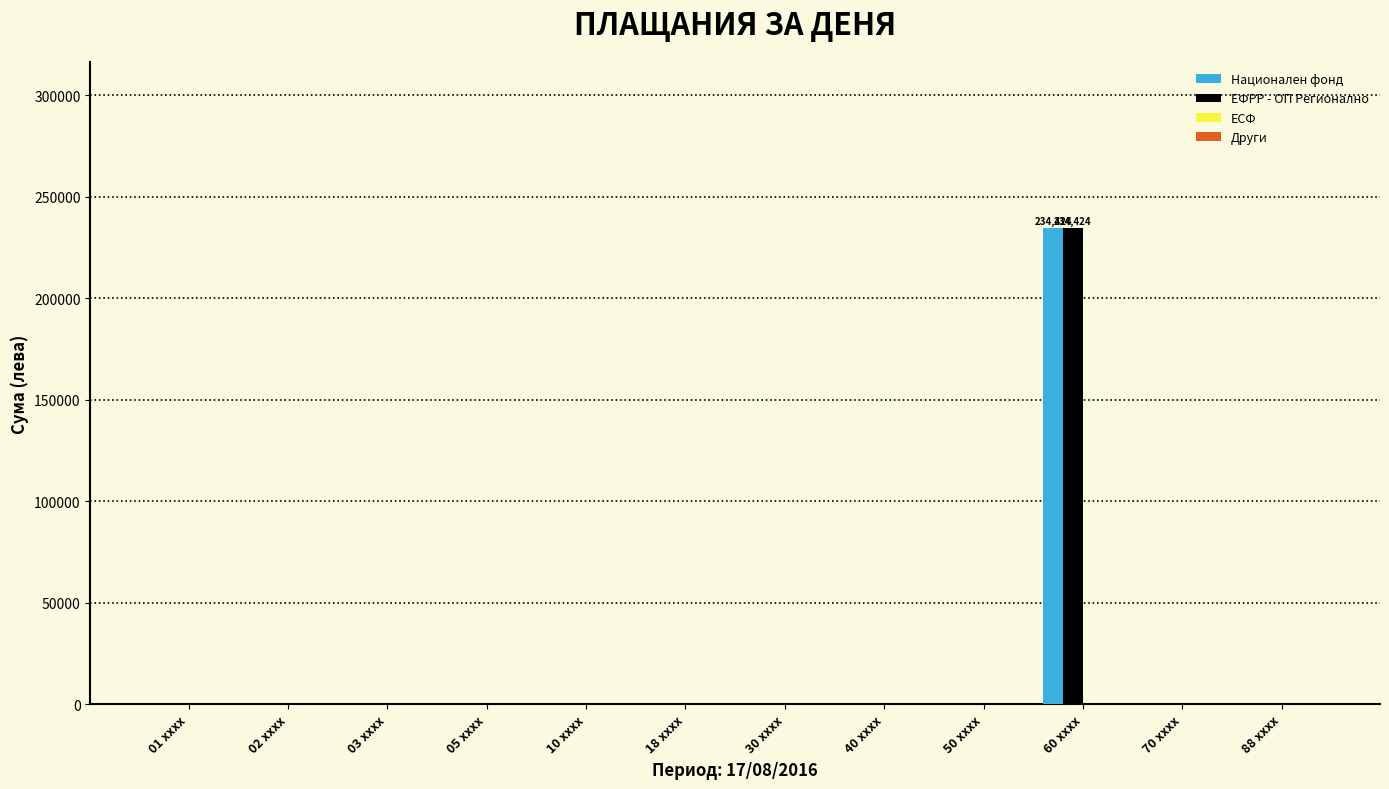

At which label does ЕФРР - ОП Регионално reach its peak?

60 xxxx